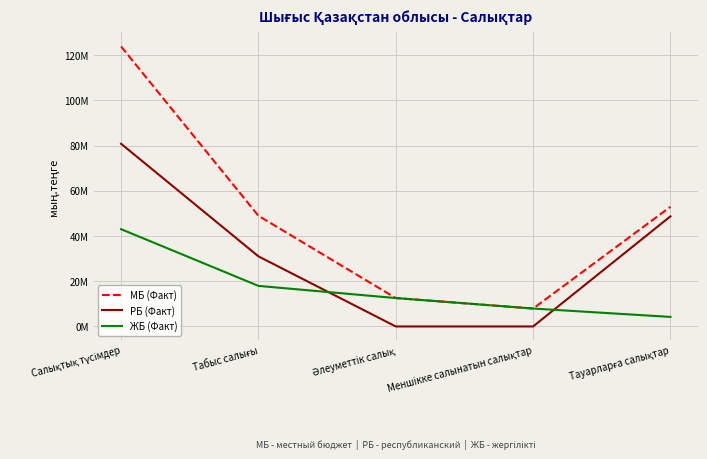

At how many categories does at least one series exceed 69452544?

1